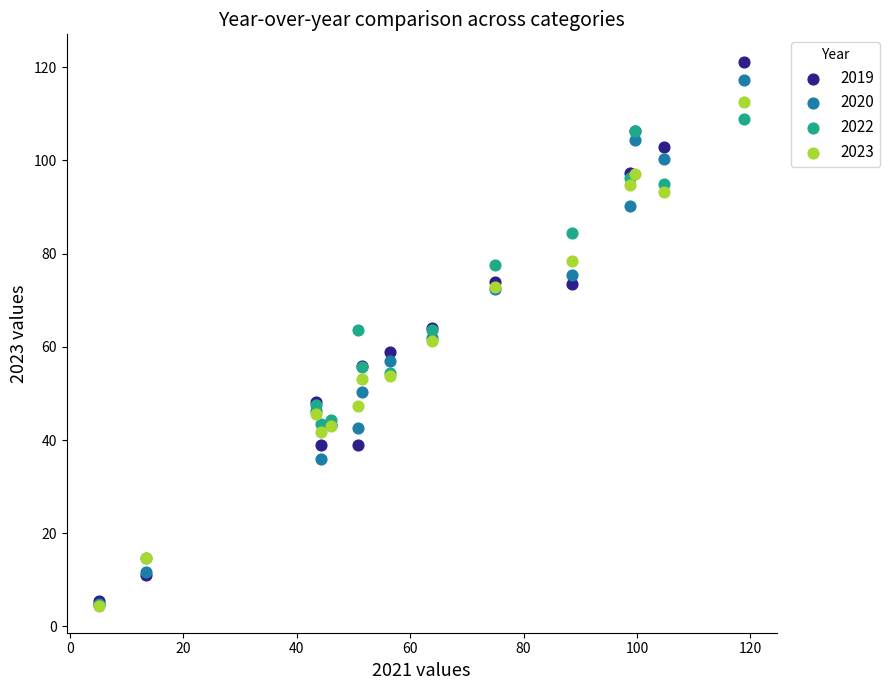

Which series reaches the maximum Y coordinate?

2019